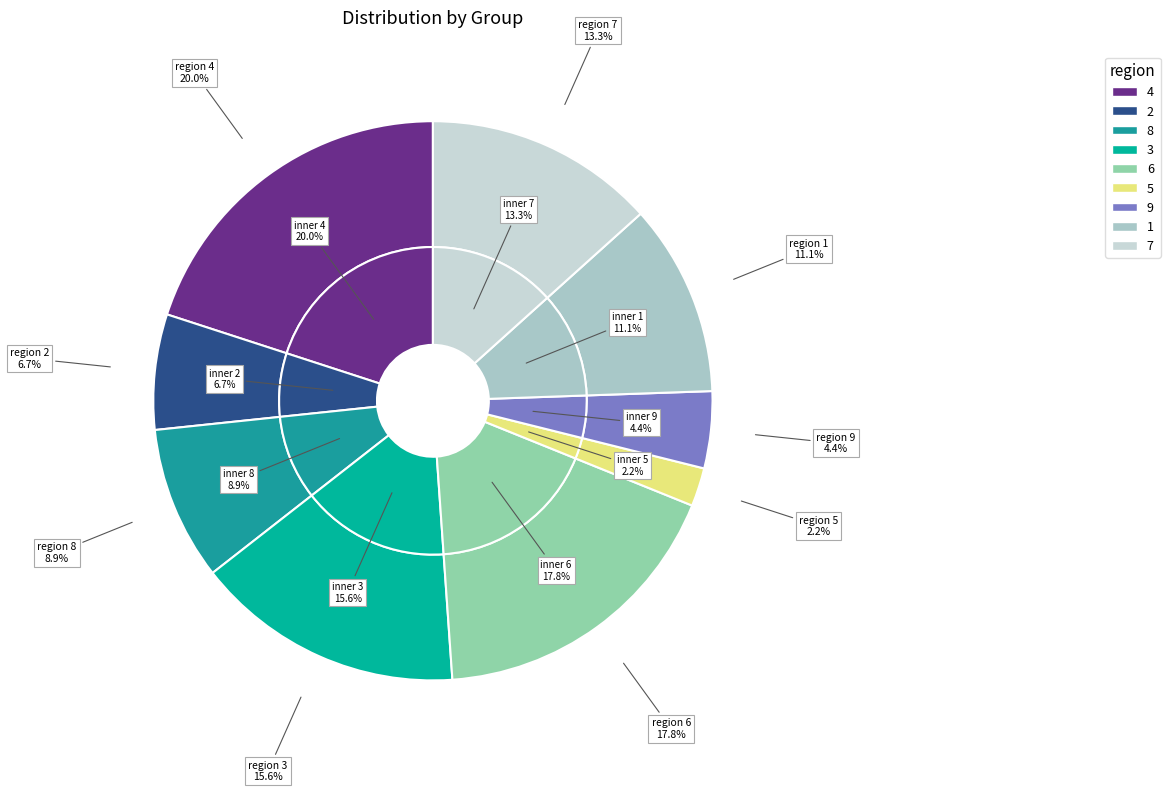

What percentage is the 6 slice, to the nearest percent?

18%